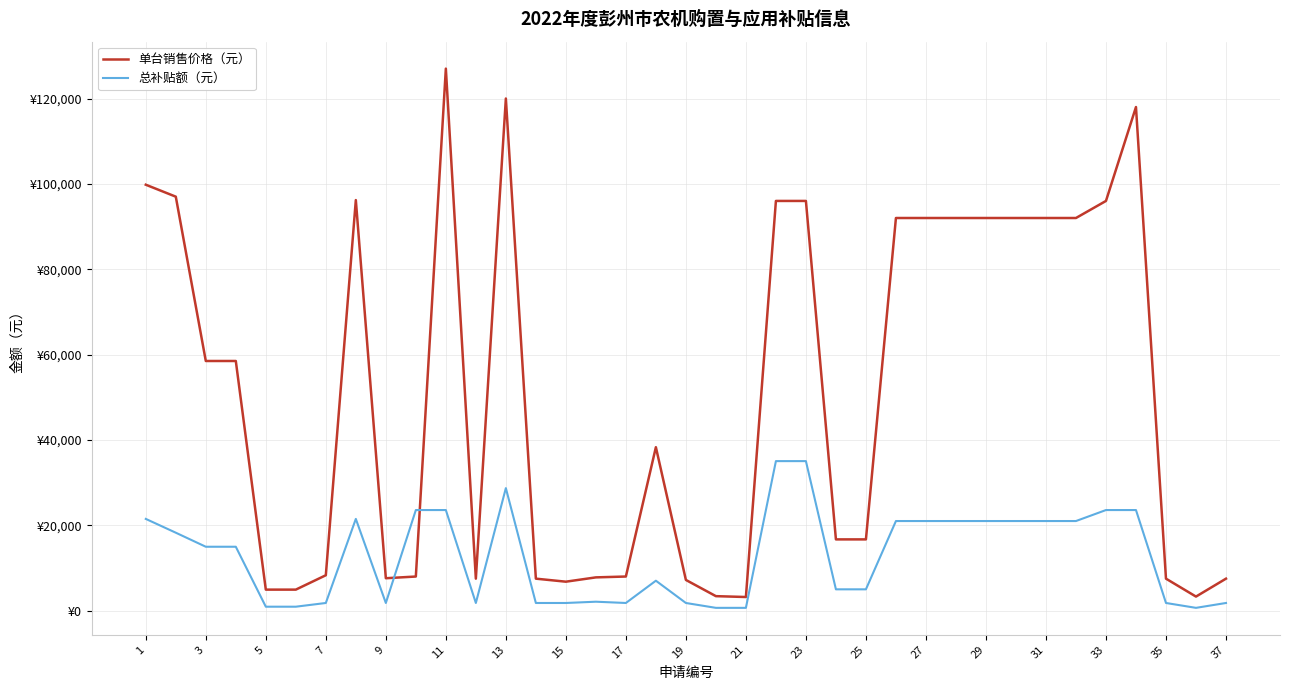

What are all the series names shown in the legend?

单台销售价格（元）, 总补贴额（元）